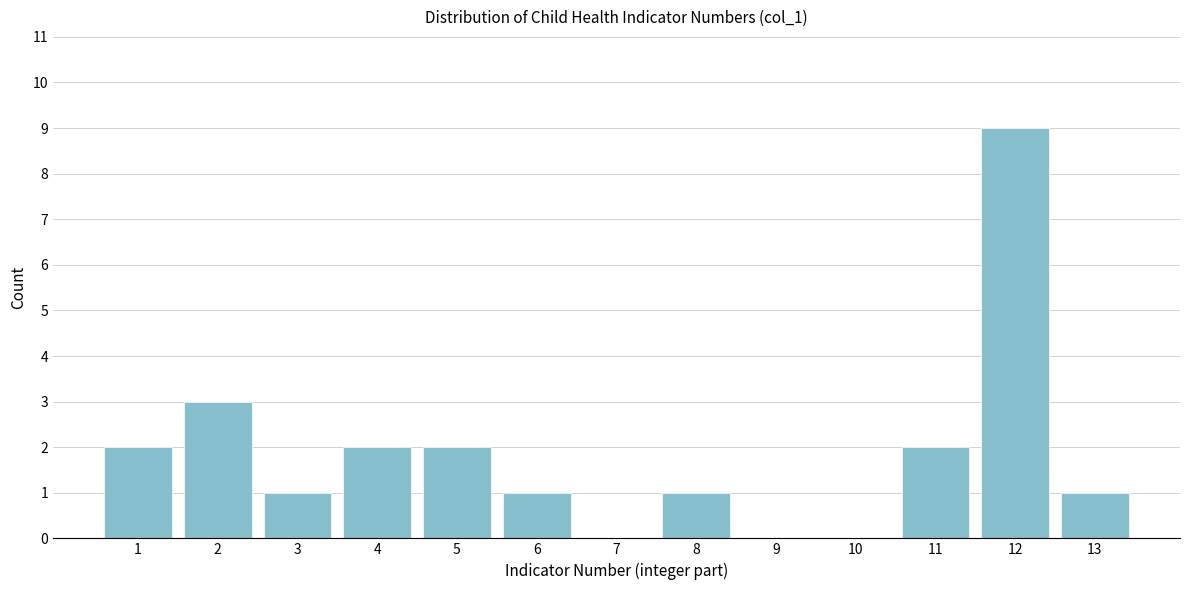

Reading left to right, what are all the values shown in this chart?

1=2	2=3	3=1	4=2	5=2	6=1	7=0	8=1	9=0	10=0	11=2	12=9	13=1